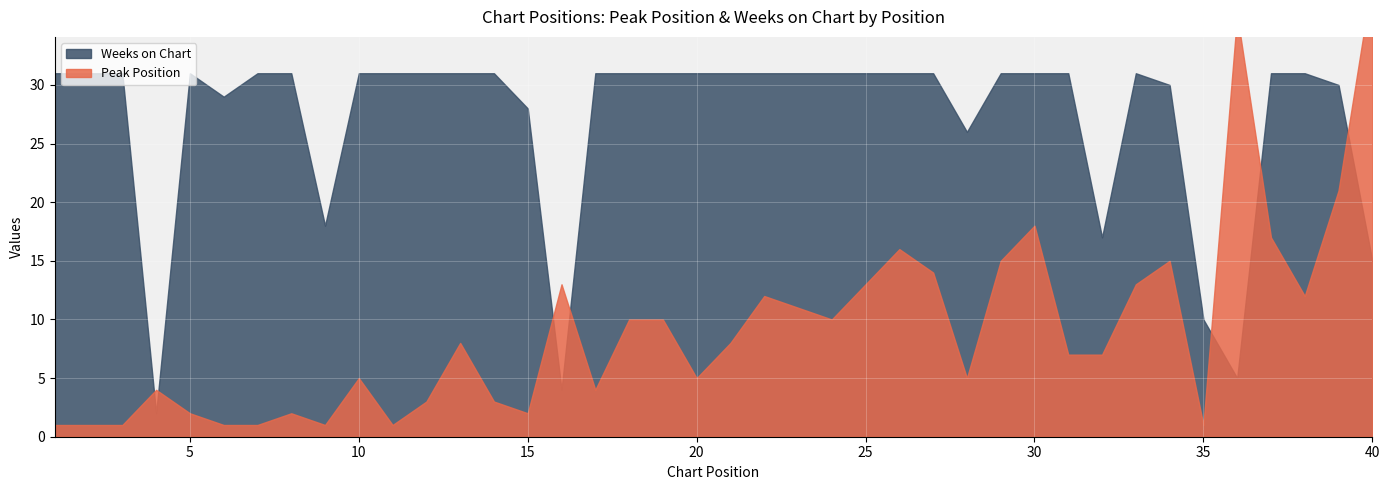

Which series has the largest range (max minus min)?

Peak Position